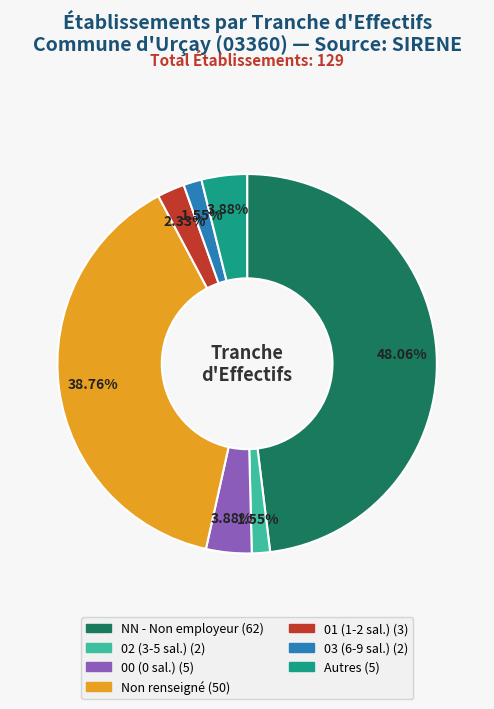

Is there a majority slice in this chart?

No